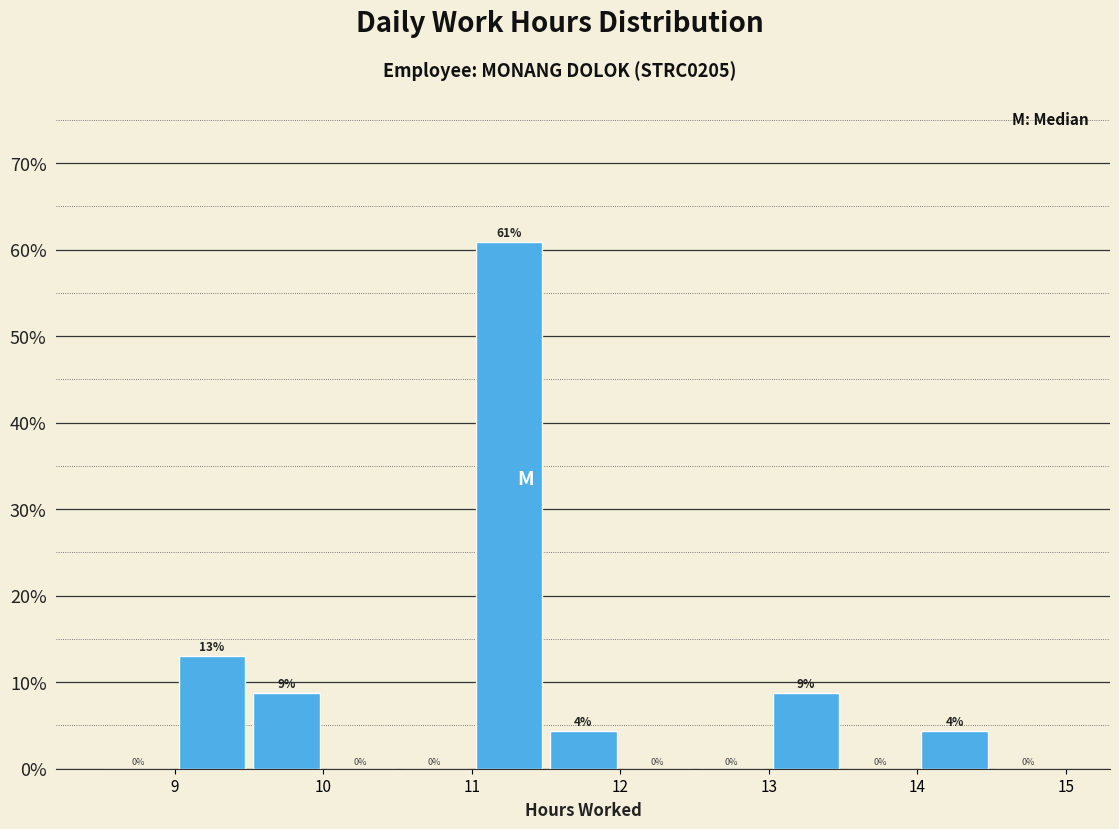

Which range on the x-axis has the tallest bar?

11.0 to 11.5